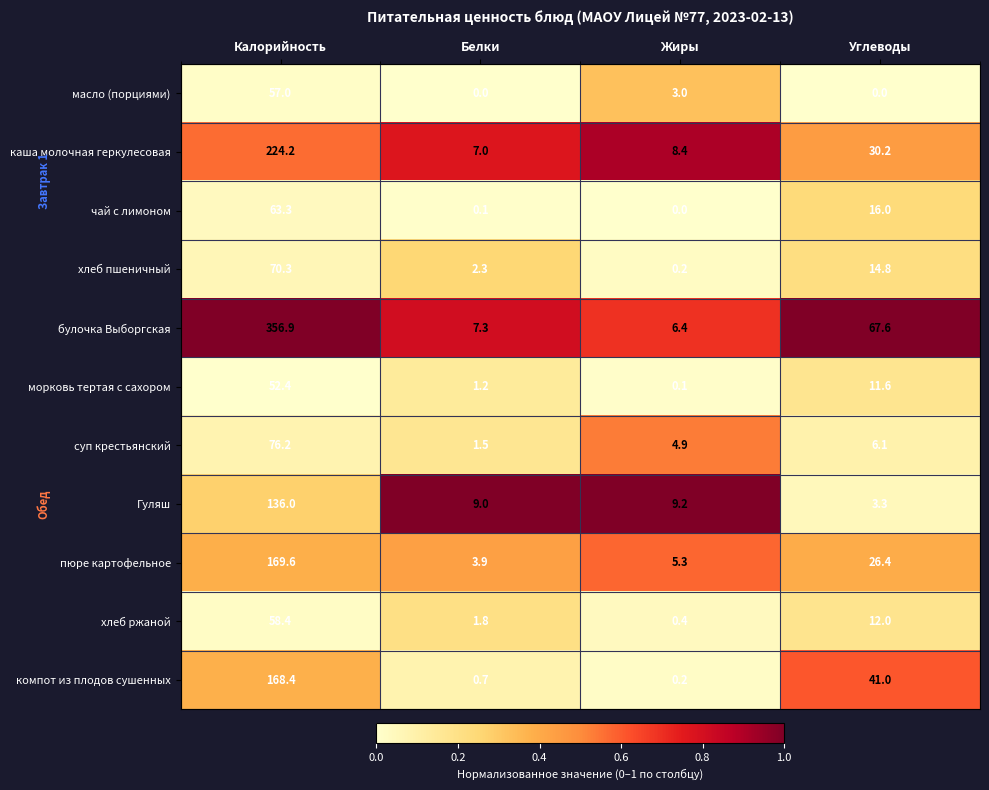

What is the difference between the морковь тертая с сахором values at Калорийность and Углеводы?

40.8